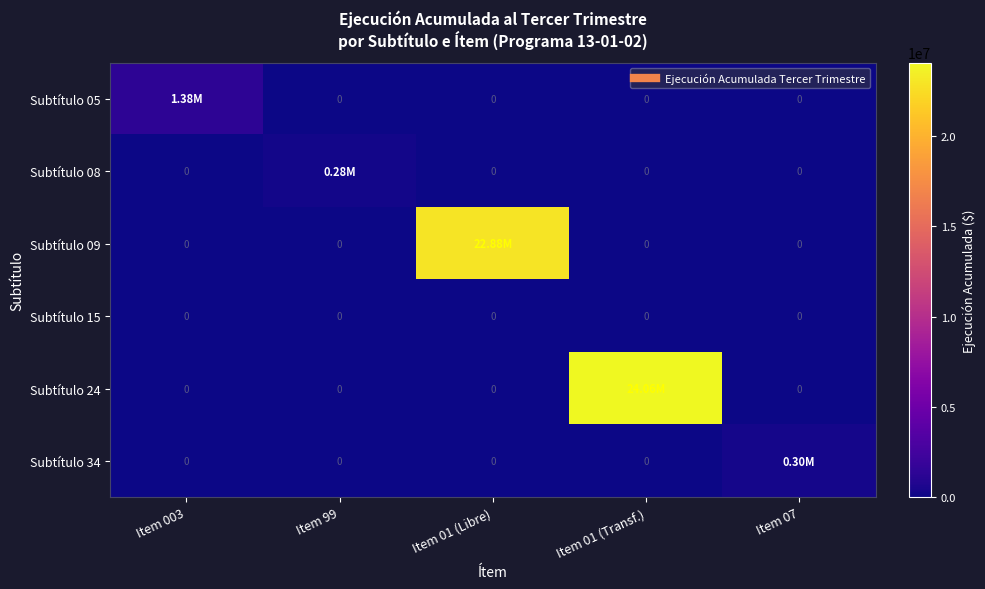

Which series has the largest range (max minus min)?

Subtítulo 24